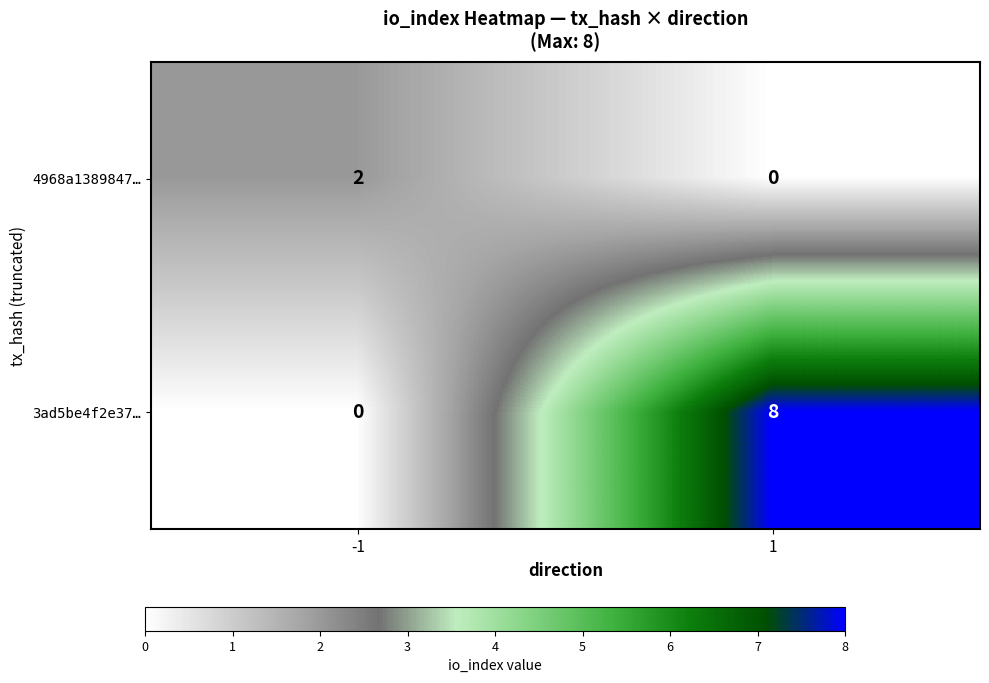

Count the number of data series in this chart.

2